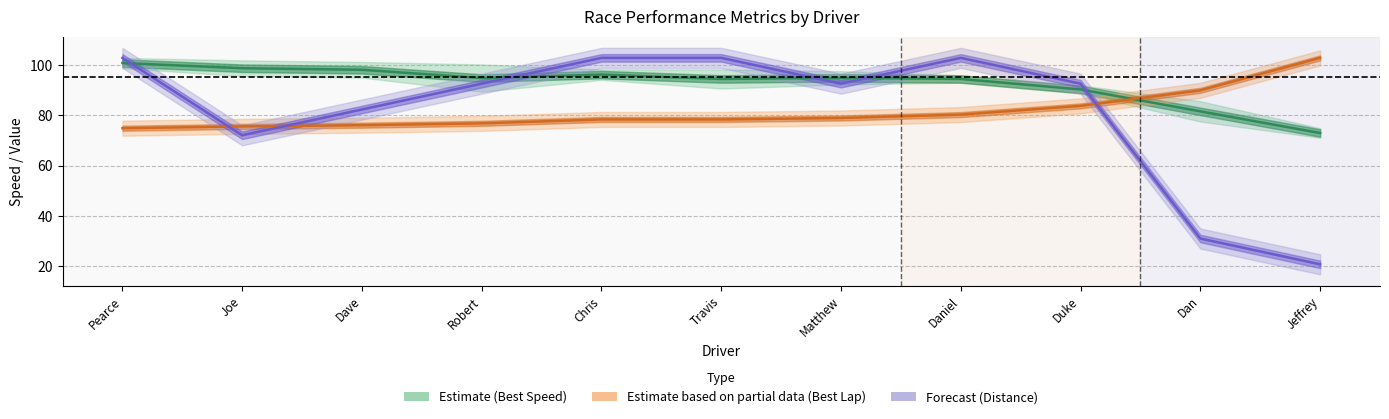

What is the sum of the Total Distance Scaled (Forecast) values at Robert and Duke?

185.3